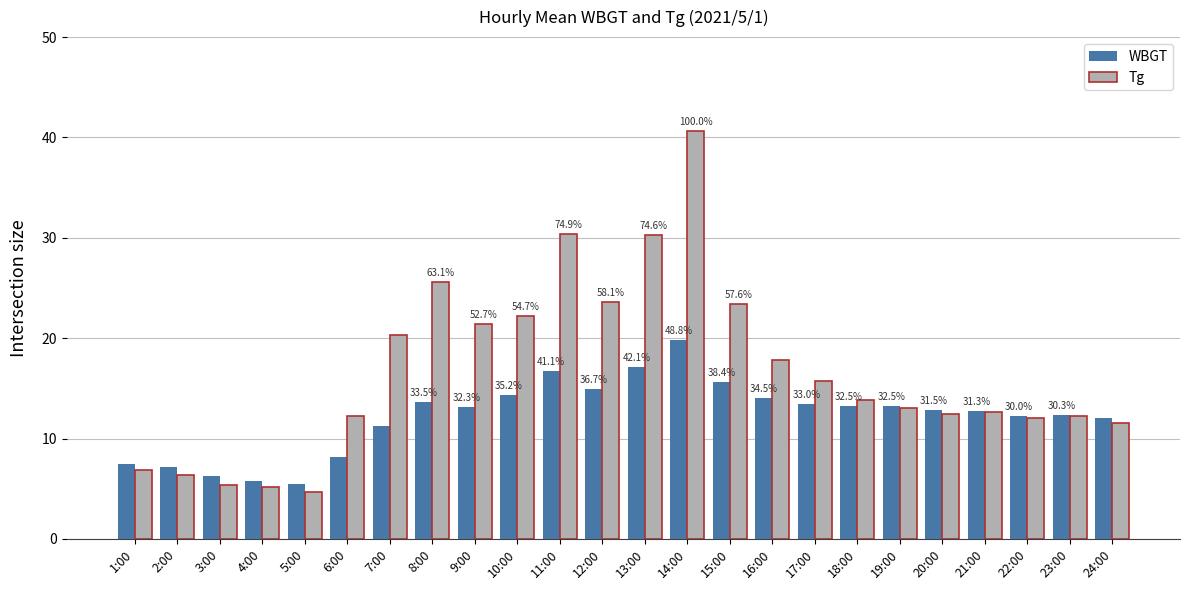

How many groups of bars are there?

24